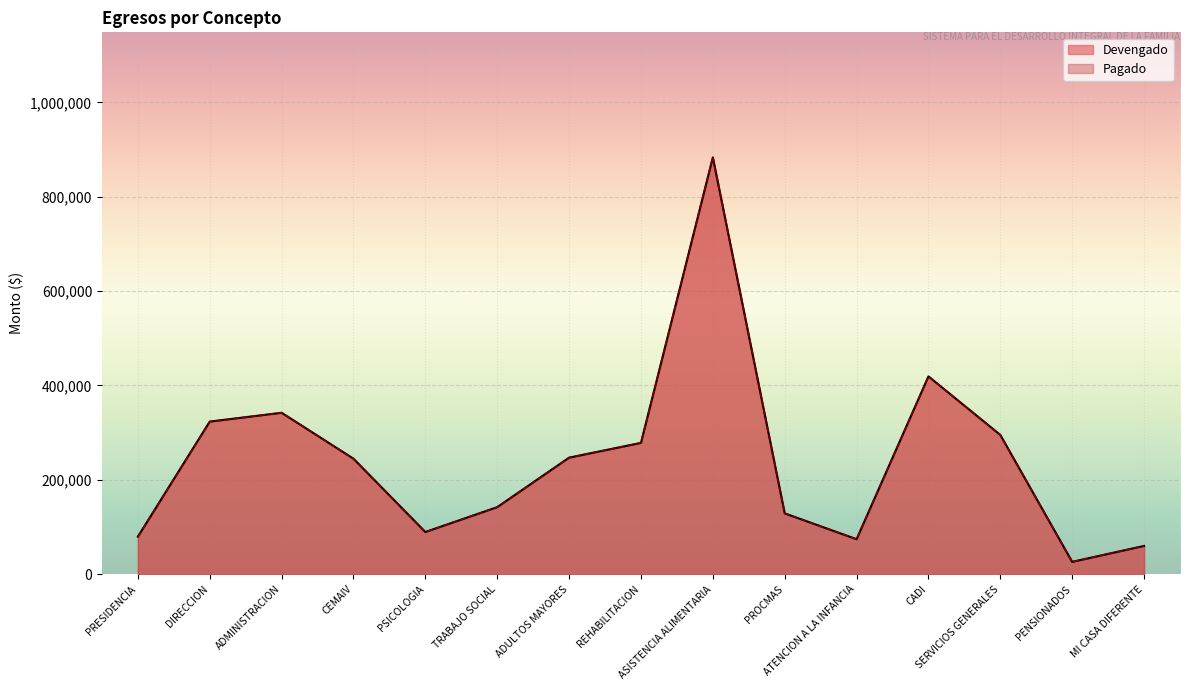

What are all the series names shown in the legend?

Devengado, Pagado